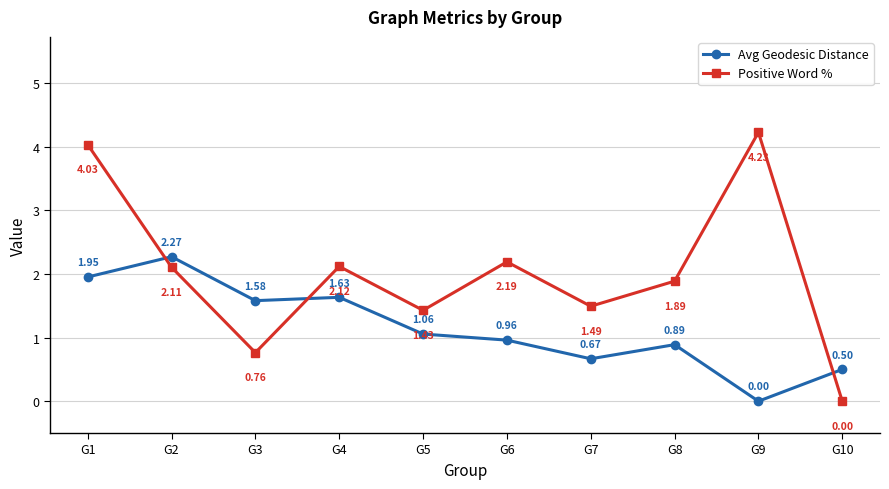

How many data points in Positive Word % are less than 2?

5